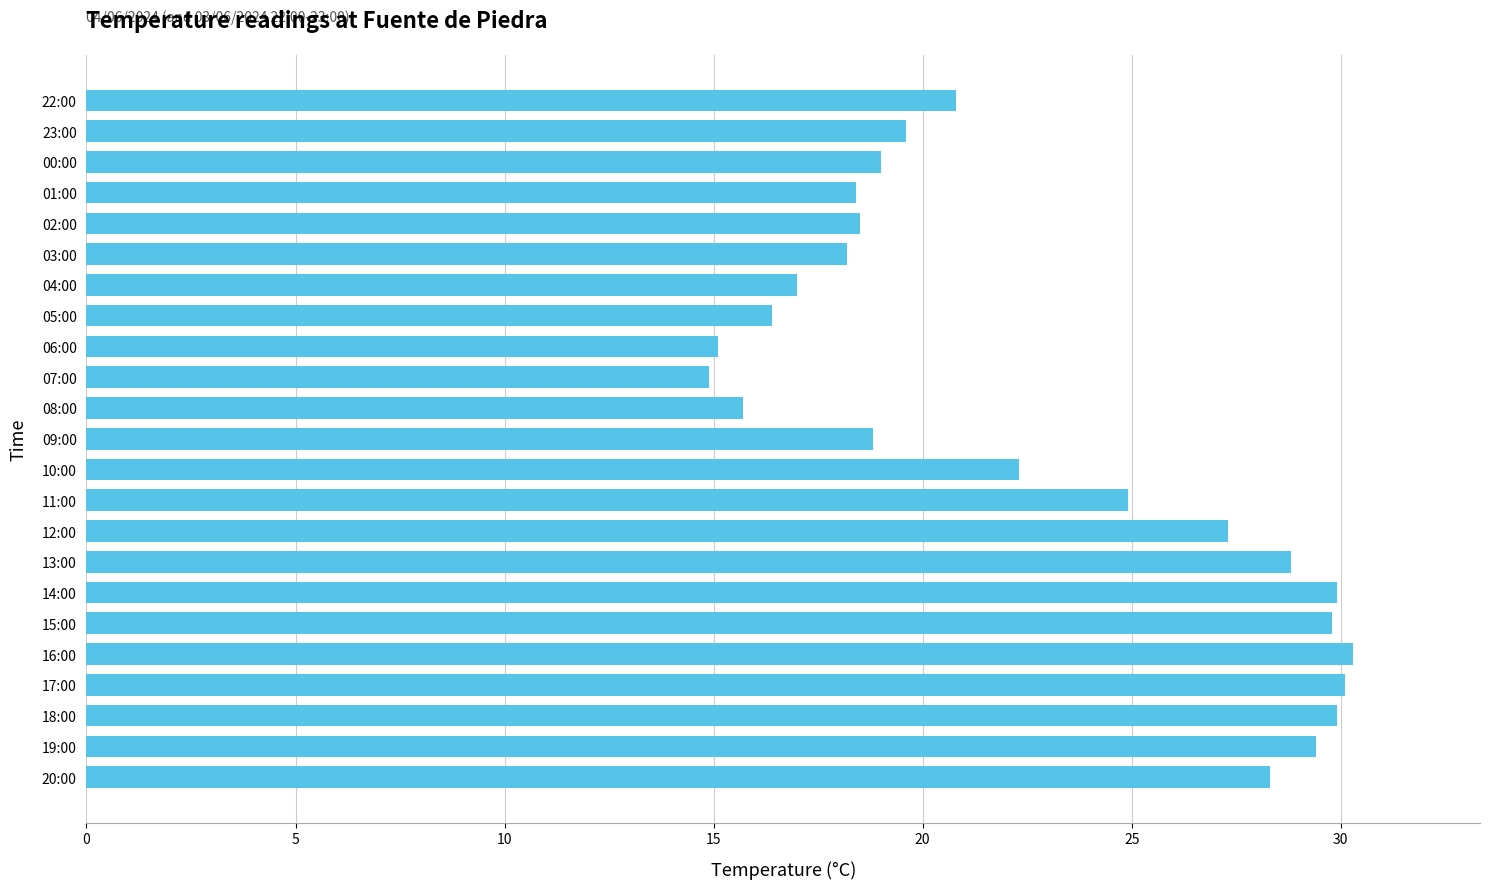

The value at 06:00 is 15.1. True or false?

True